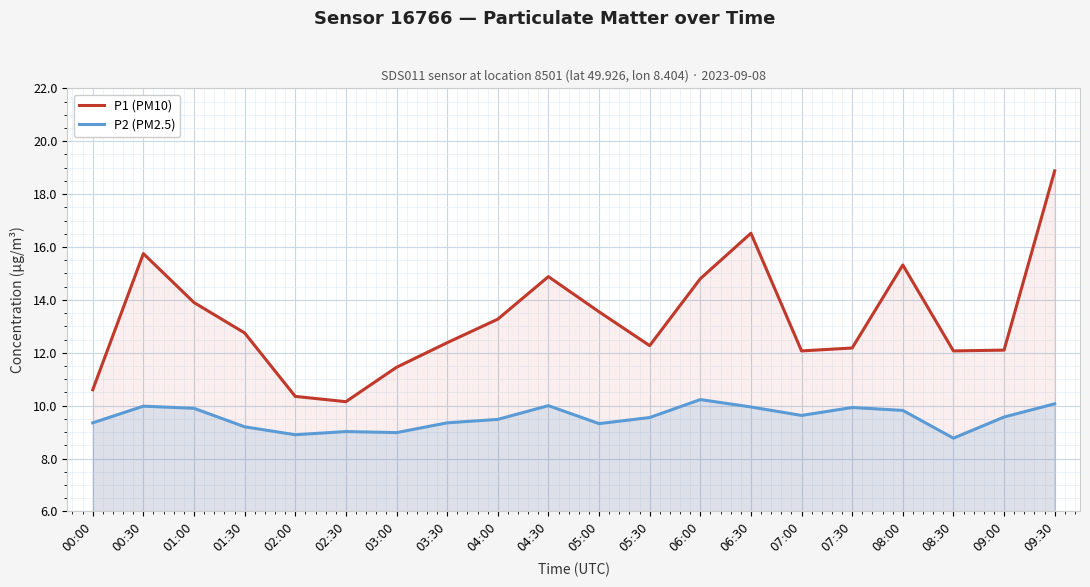

Where does the P2 (PM2.5) series first go above 9?

00:00